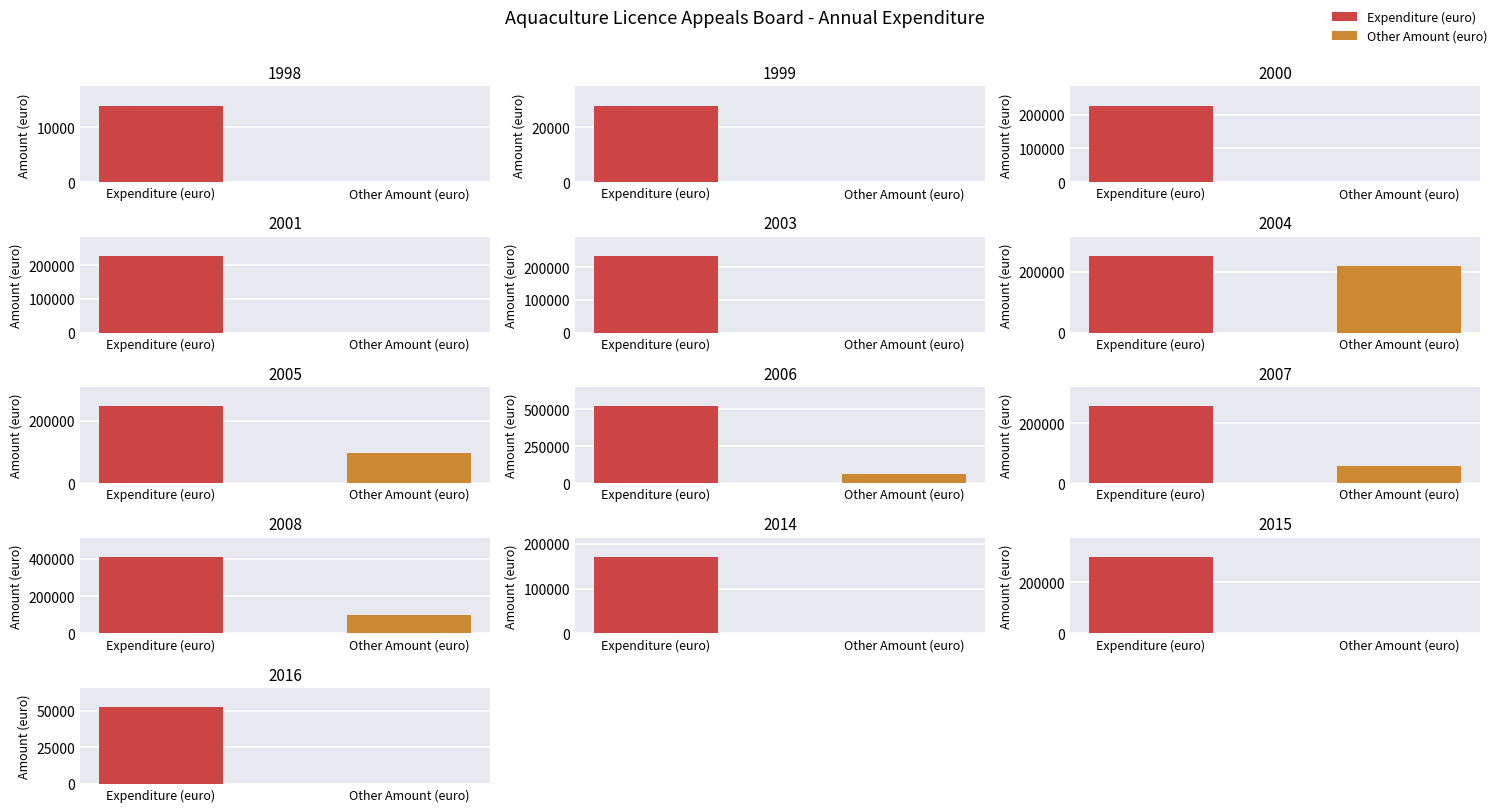

How many bars are there in each group?

2